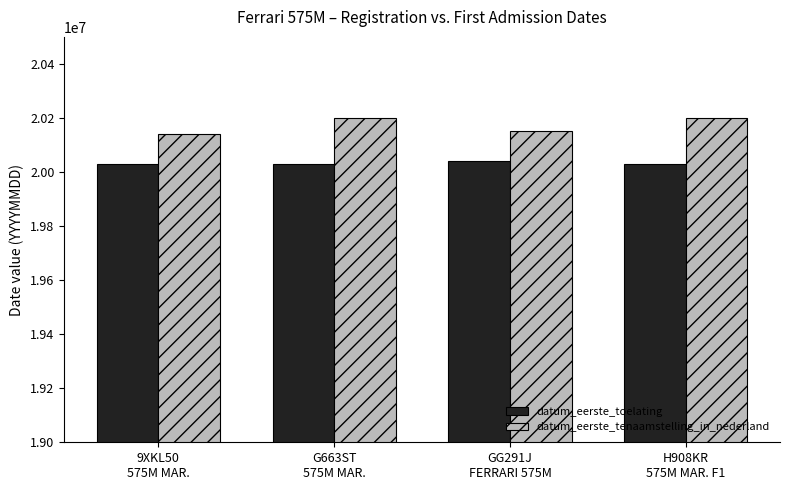

At which label is datum_eerste_tenaamstelling_in_nederland closest to 20170568?

GG291J
FERRARI 575M